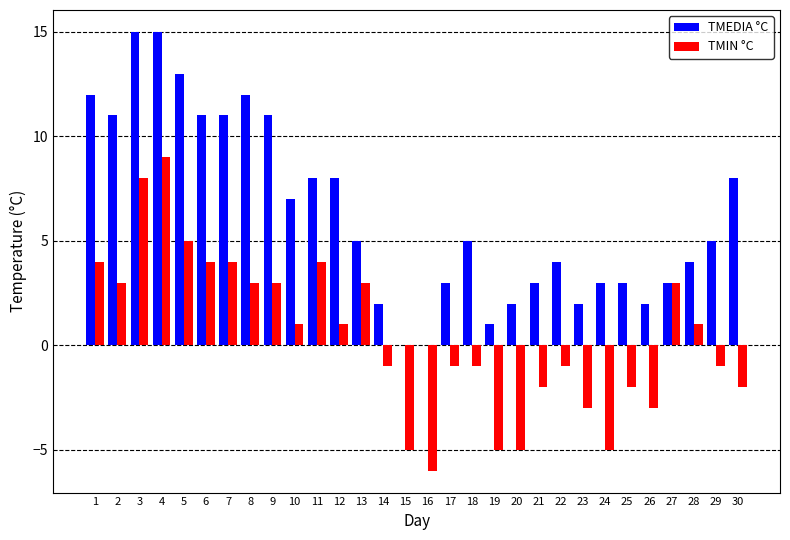

What is the difference between the TMEDIA °C values at 1 and 24?

9